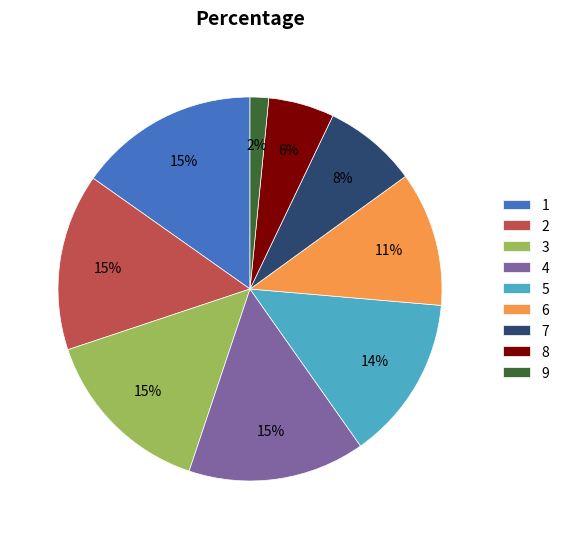

Approximately how many times larger is the value at 4 compared to 5?

1.1